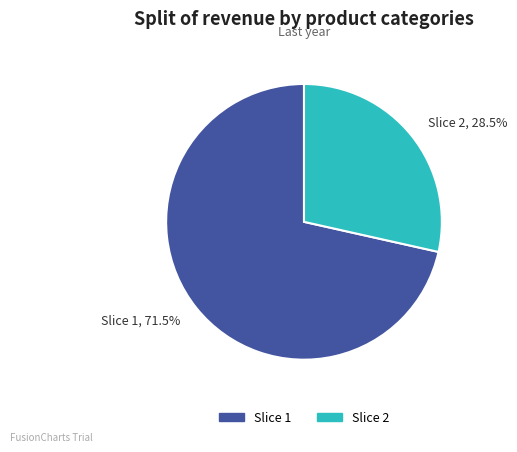

What is the largest slice in the pie chart?

Slice 1, 71.5%